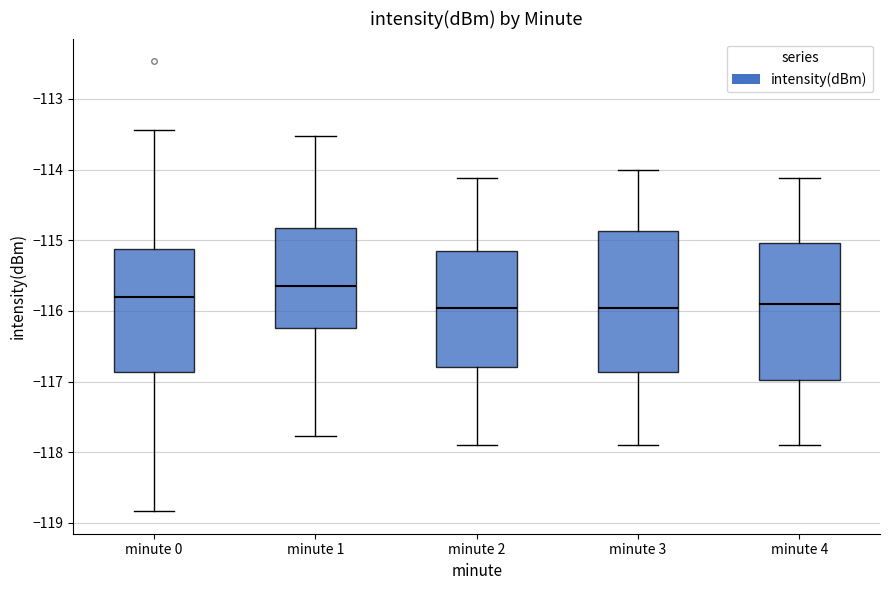

Where does the lower whisker of the box for minute 3 end on the y-axis? The values are not printed on the chart, so give them approximately, as read against the axis.

-117.9